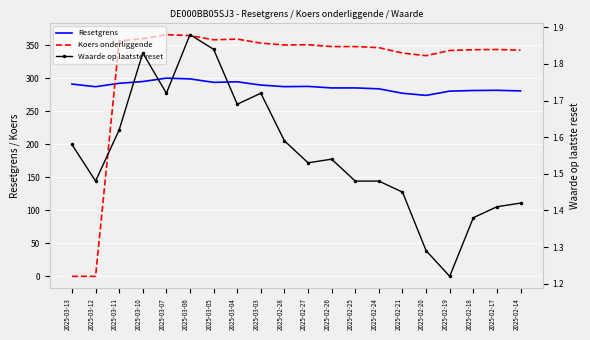

Rank the categories by Koers onderliggende value from highest to lowest.

2025-03-07, 2025-03-06, 2025-03-10, 2025-03-04, 2025-03-05, 2025-03-11, 2025-03-03, 2025-02-27, 2025-02-28, 2025-02-26, 2025-02-25, 2025-02-24, 2025-02-17, 2025-02-18, 2025-02-14, 2025-02-19, 2025-02-21, 2025-02-20, 2025-03-13, 2025-03-12